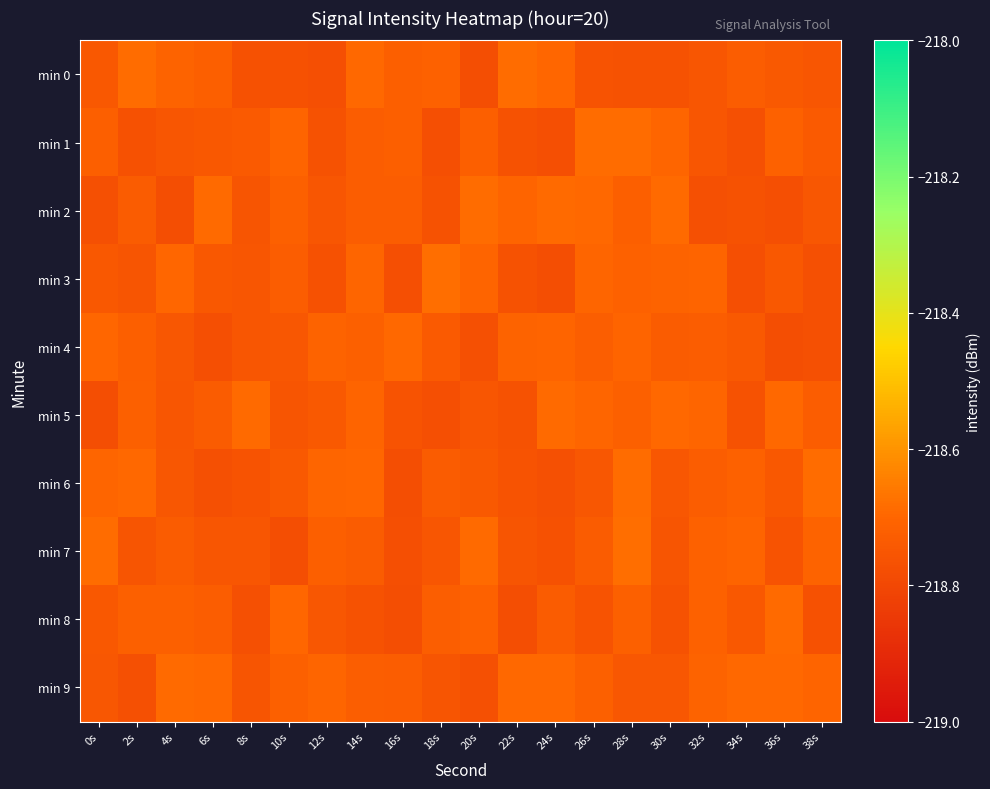

What is the spread (max minus min) of values at 2s?

0.1